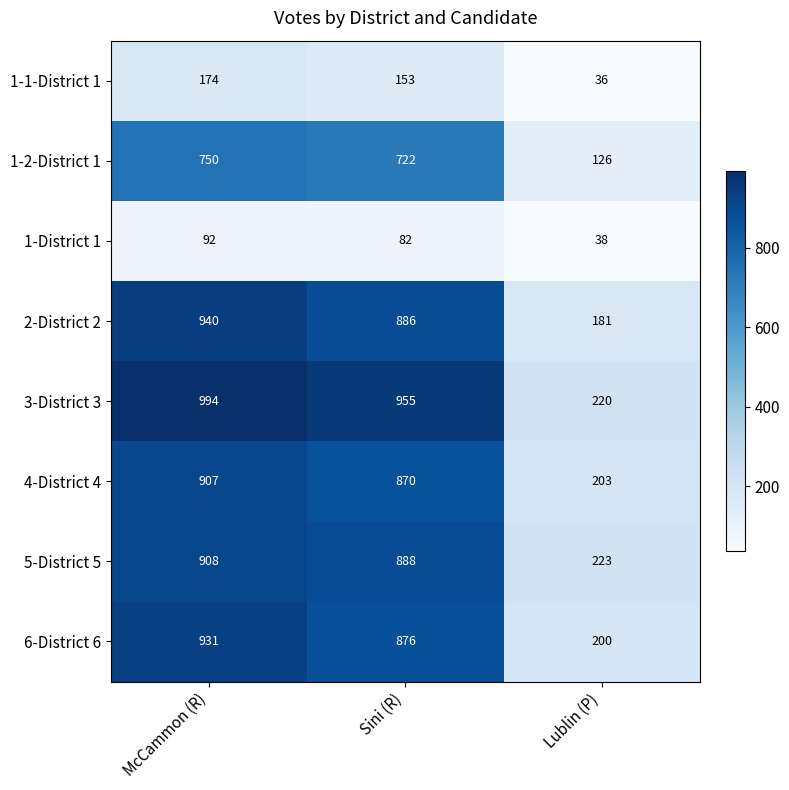

Rank the series at McCammon (R) from highest to lowest value.

3-District 3, 2-District 2, 6-District 6, 5-District 5, 4-District 4, 1-2-District 1, 1-1-District 1, 1-District 1